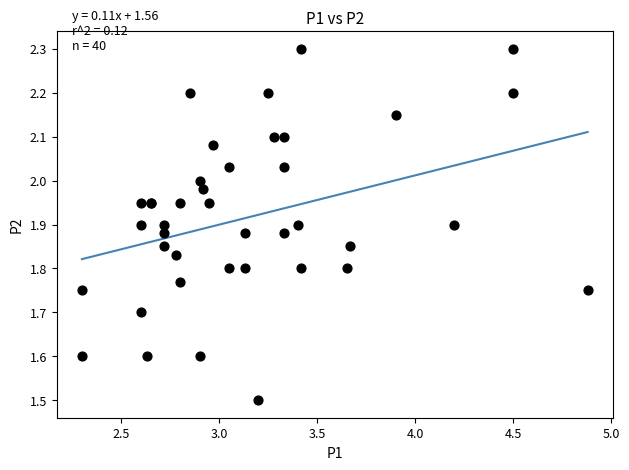

What Y value in the scatter plot is closest to 1?

1.5